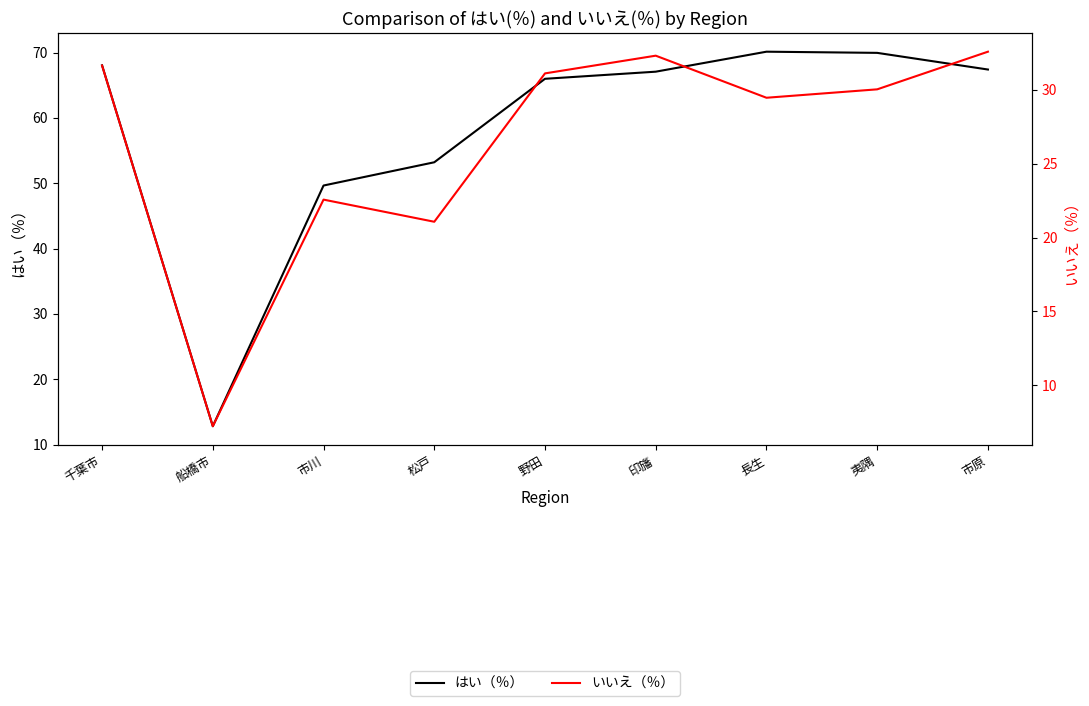

Does the chart have visible grid lines?

No